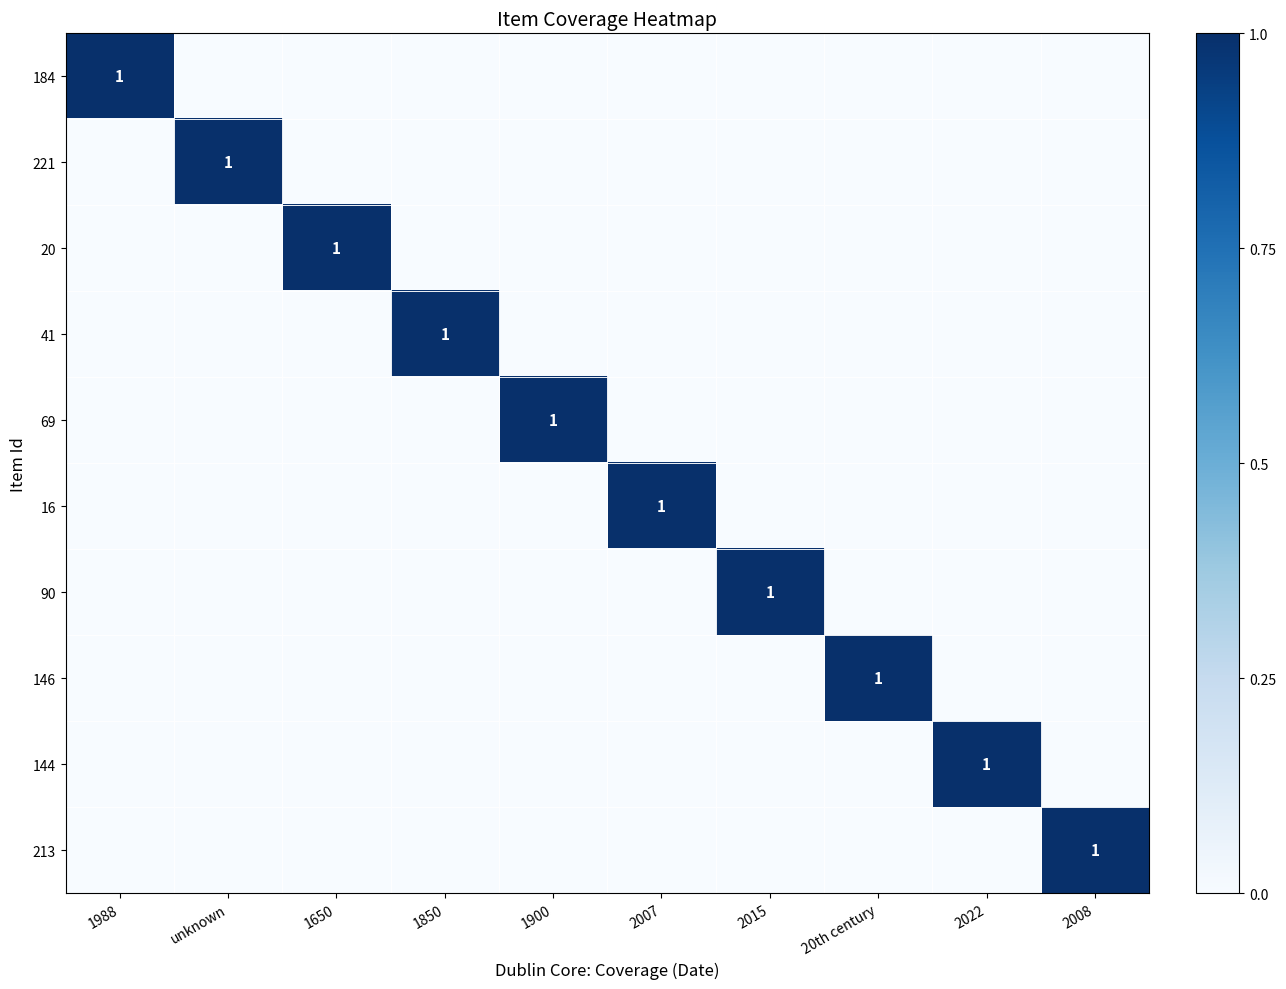

How many data points in 20 are above 0?

1